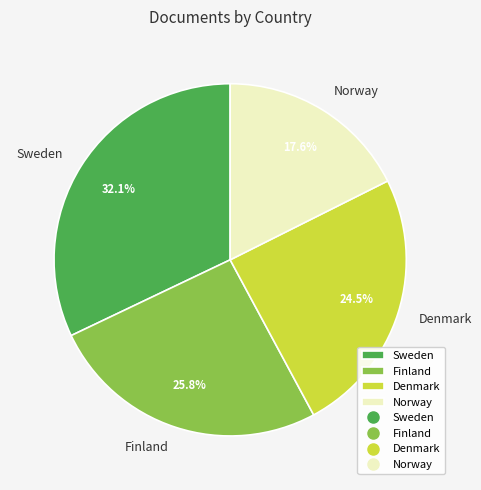

What is the largest slice in the pie chart?

Sweden